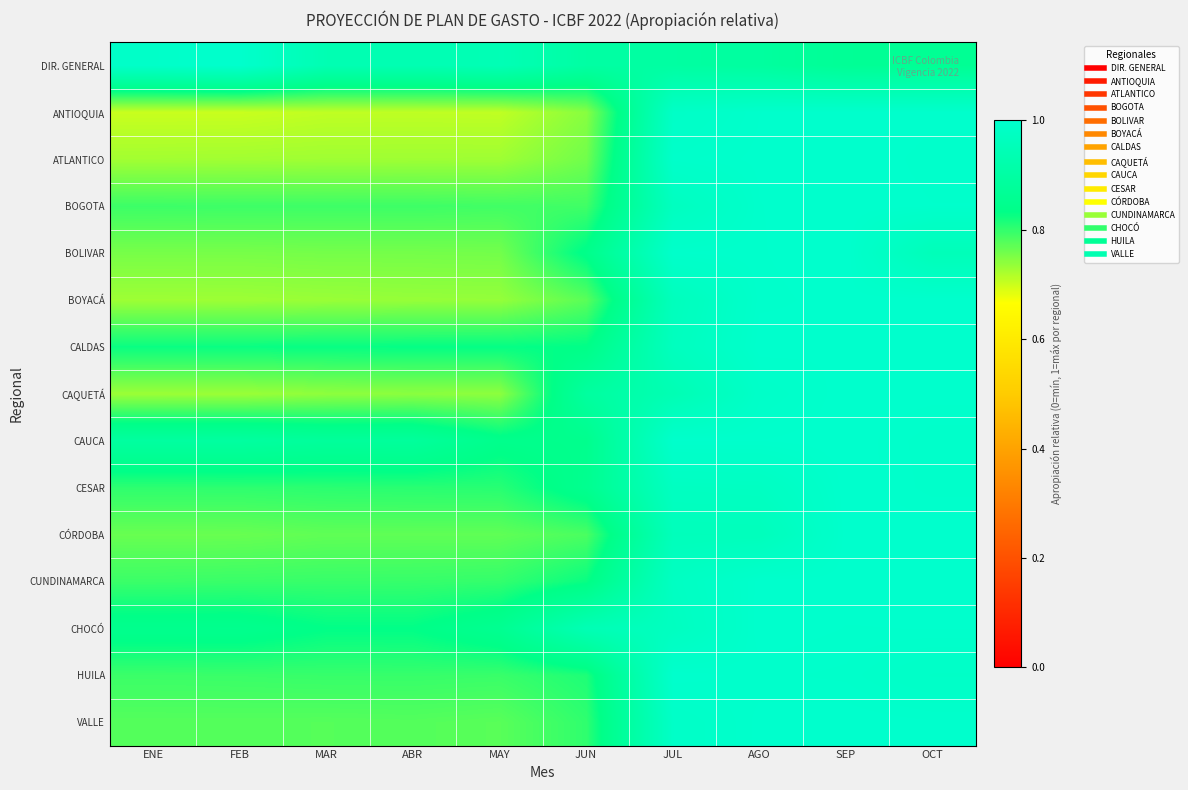

How many series are shown in this chart?

15